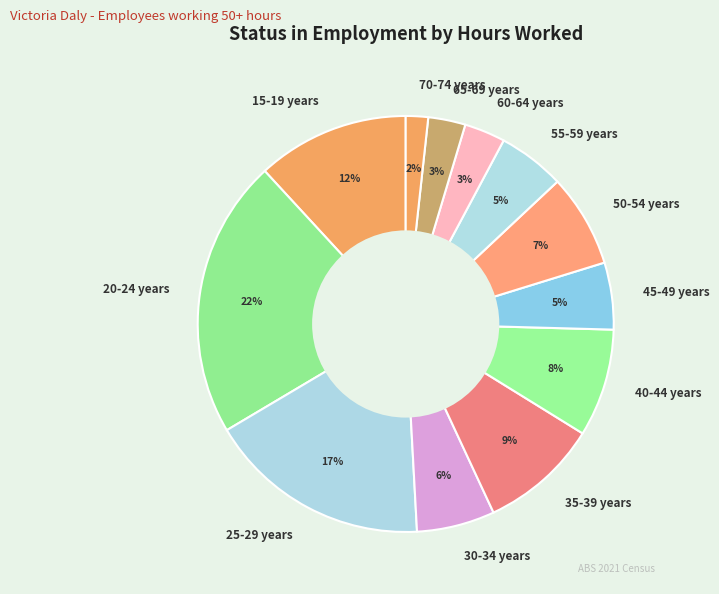

Combined, do 50-54 years and 65-69 years account for over 50%?

No